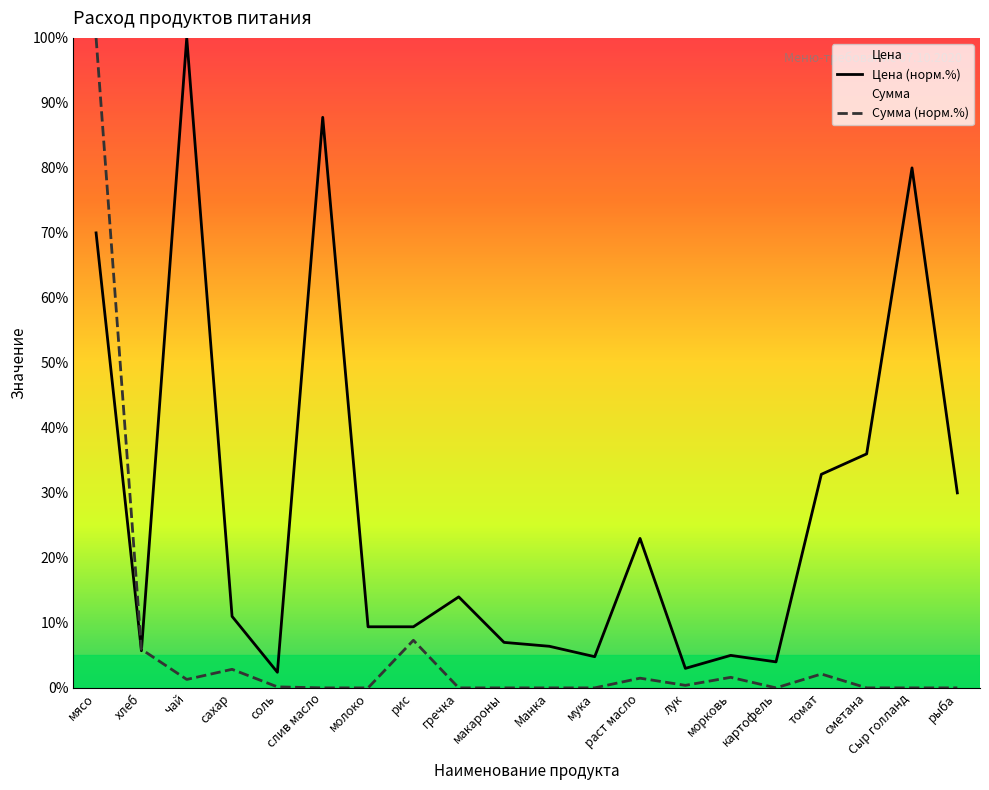

How many data points in Цена (норм.%) are above 11?

9